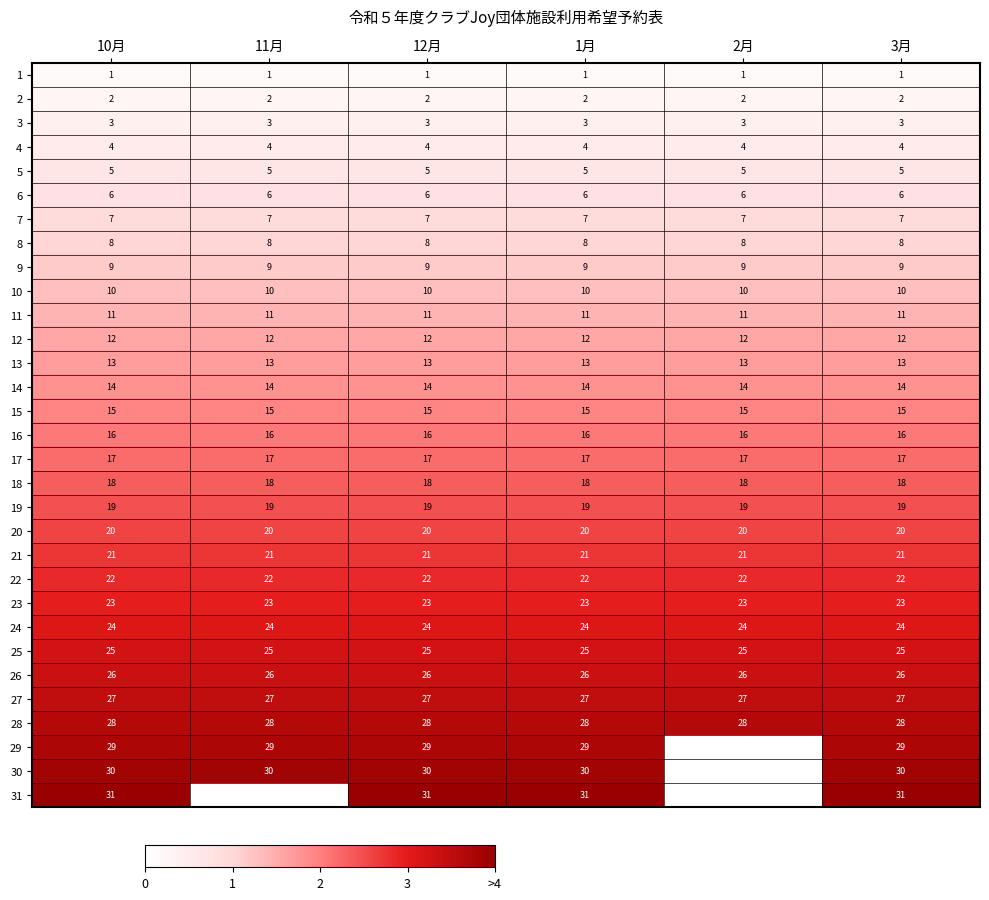

At which category is the sum across all series the highest?

10月